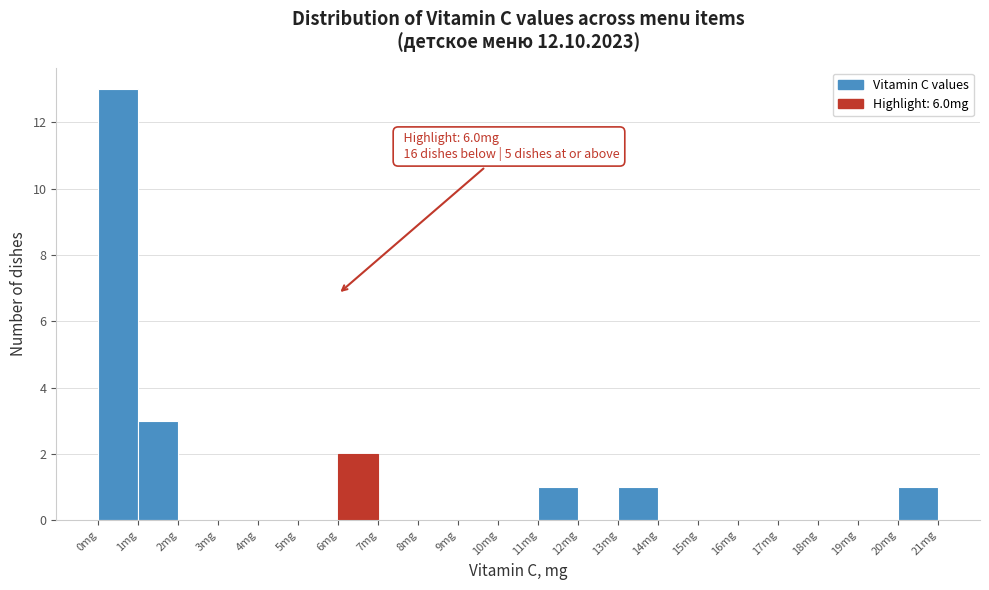

Which range on the x-axis has the tallest bar?

0 to 1